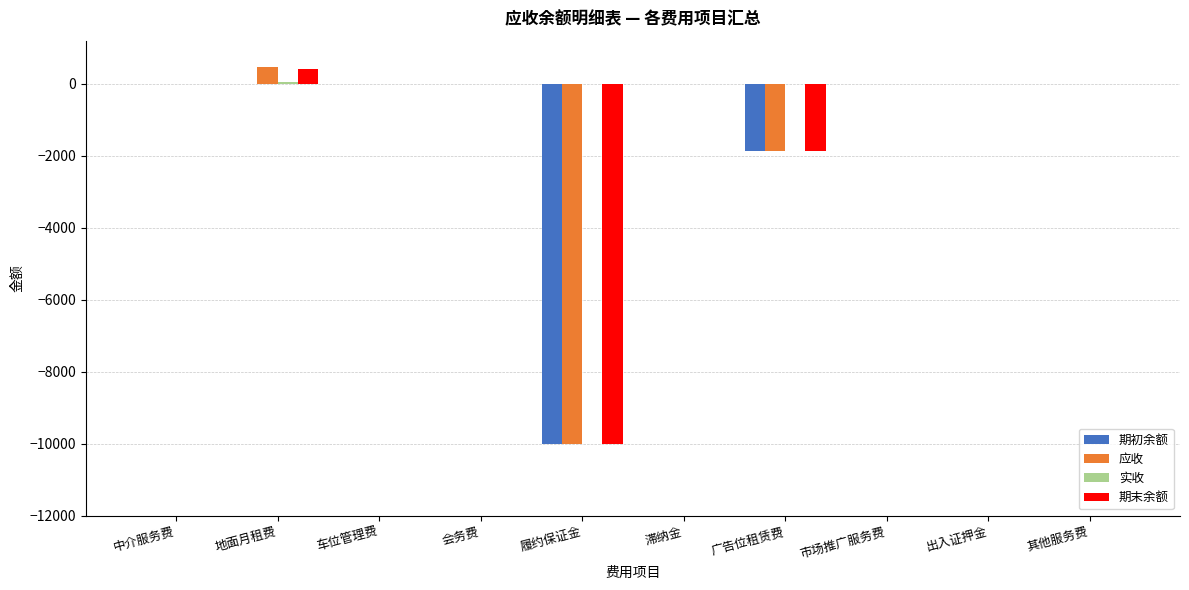

Is it true that 应收 equals -7243.7 at 出入证押金?

False